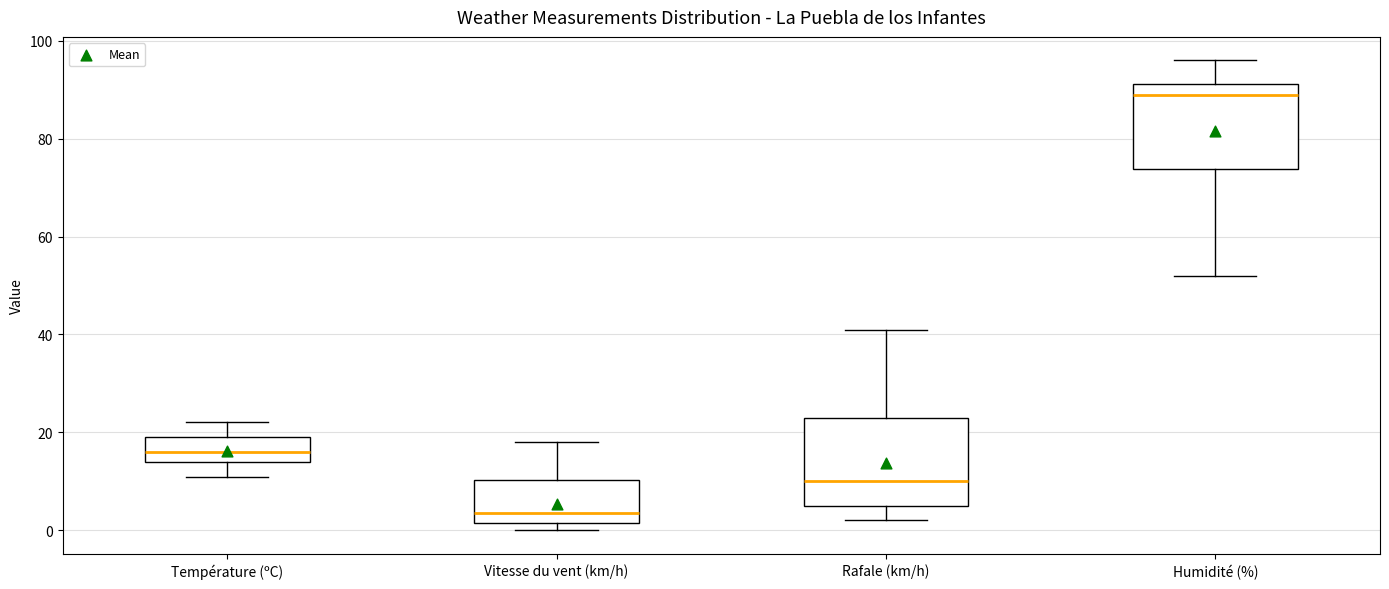

Which box has the highest median line?

Humidité (%)